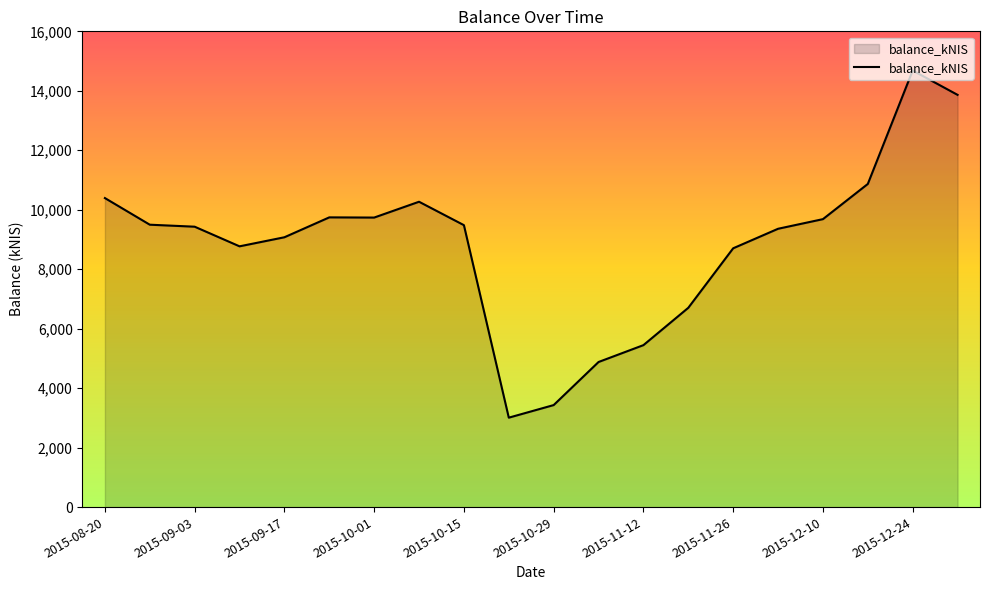

What is the difference between the maximum and minimum values?

11674.9